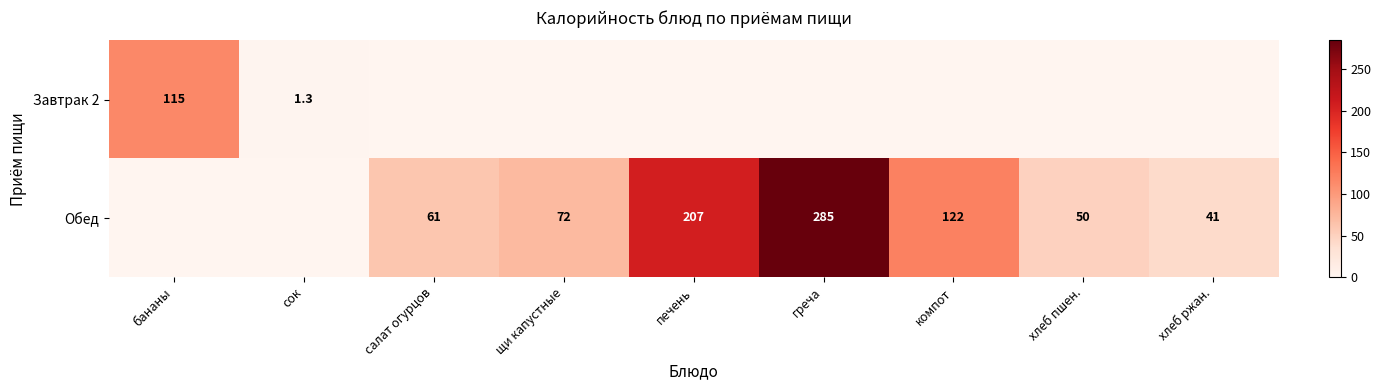

What is the difference between the Обед values at салат огурцов and хлеб ржан.?

20.0